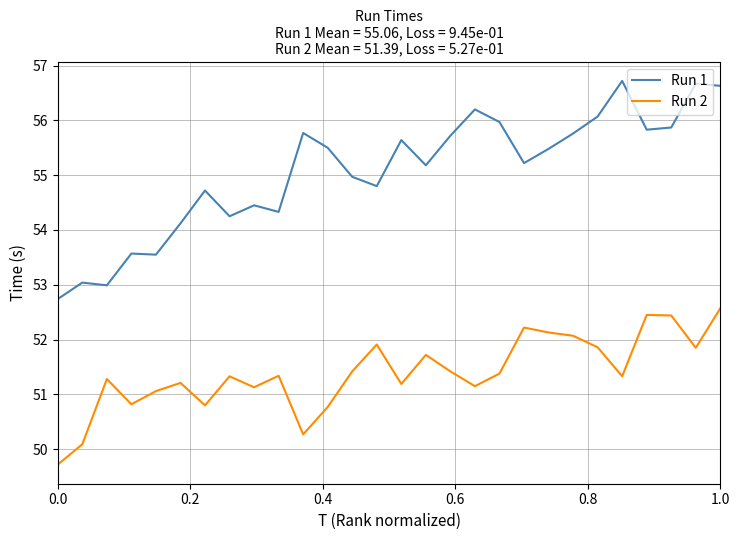

Rank the series by their average value, from lowest to highest.

Run 2, Run 1